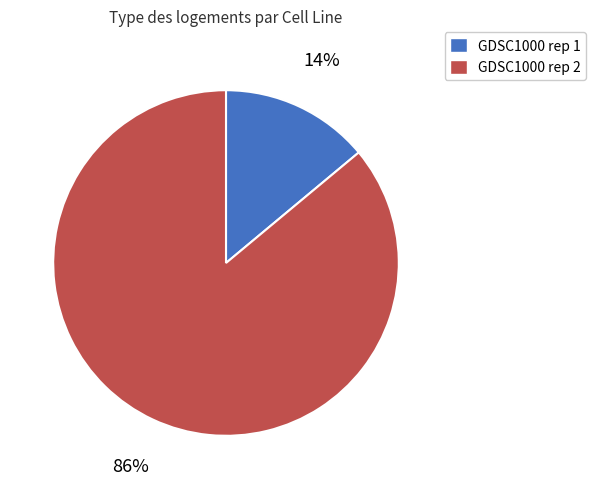

How many segments does this pie chart have?

2